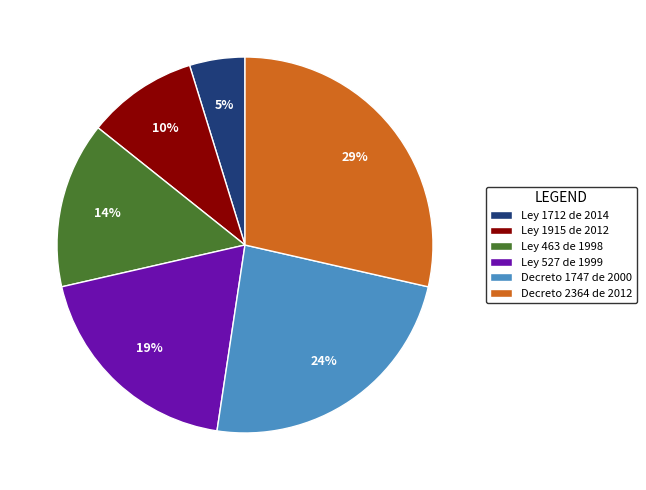

How many slices are in this pie chart?

6